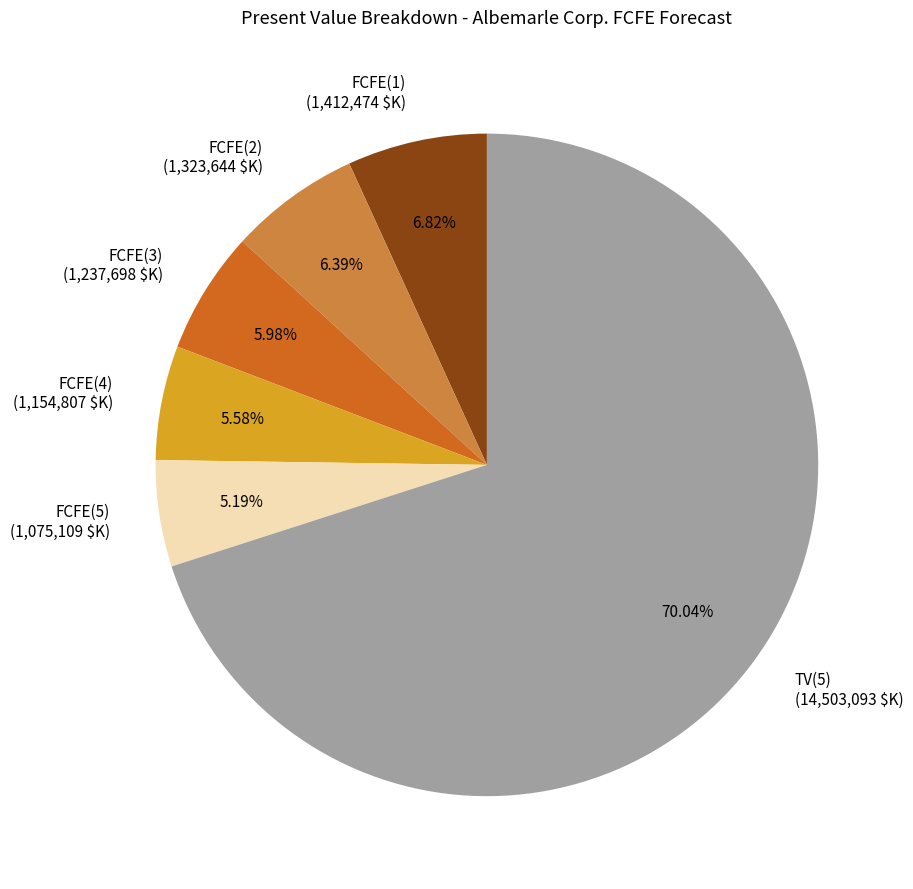

To the nearest percent, what is the difference between the TV(5) and FCFE(4) slice percentages?

64%